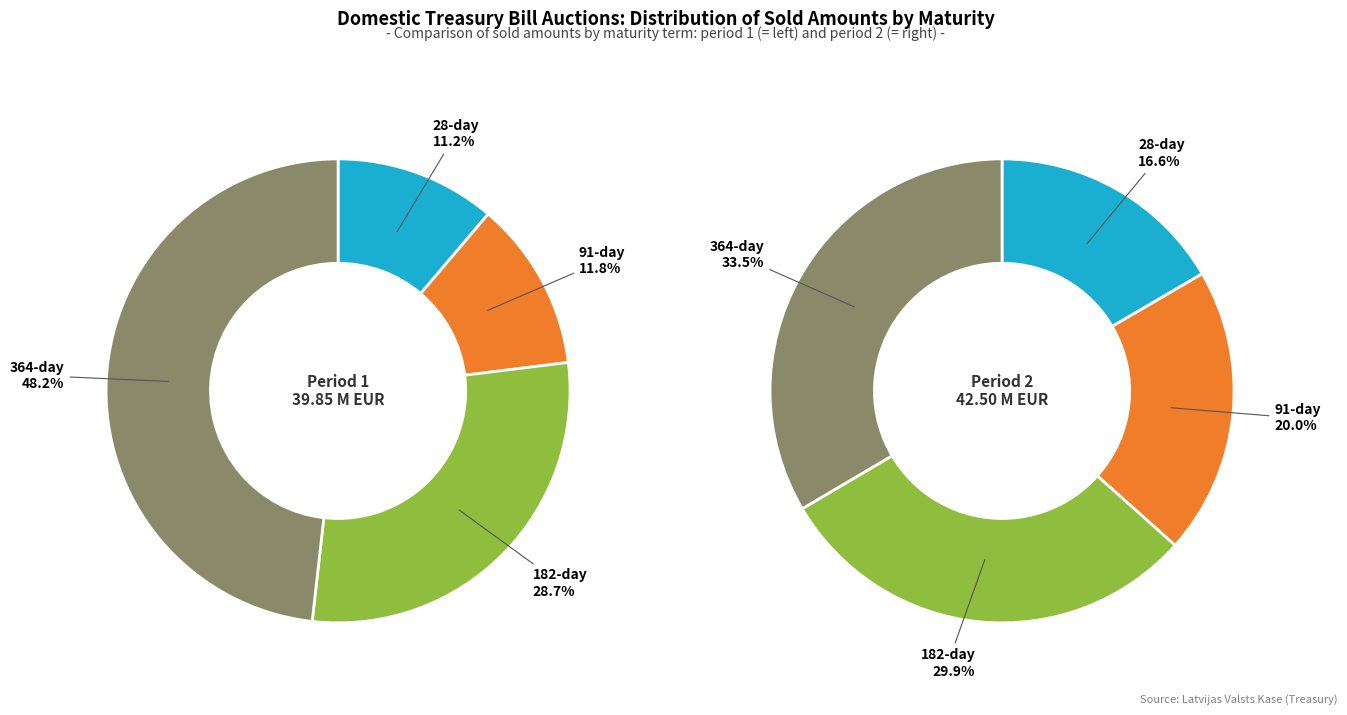

True or false: 1996-12-24 accounts for 21% of the total.

False